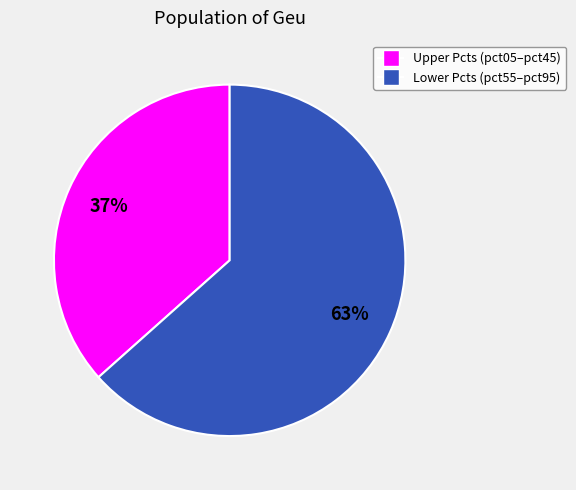

Is there a majority slice in this chart?

Yes